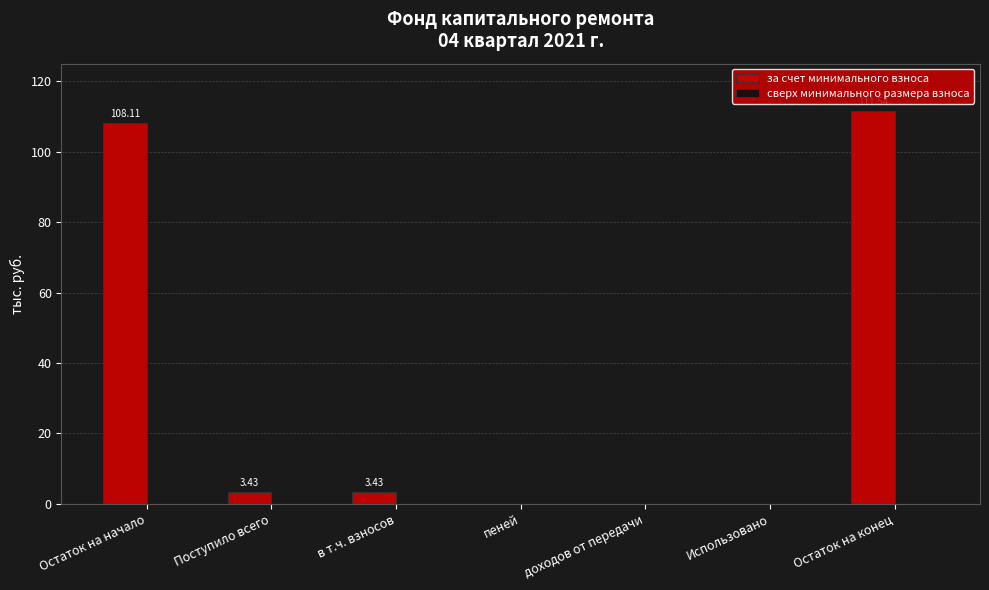

Which has a higher value, доходов от передачи or Поступило всего?

Поступило всего